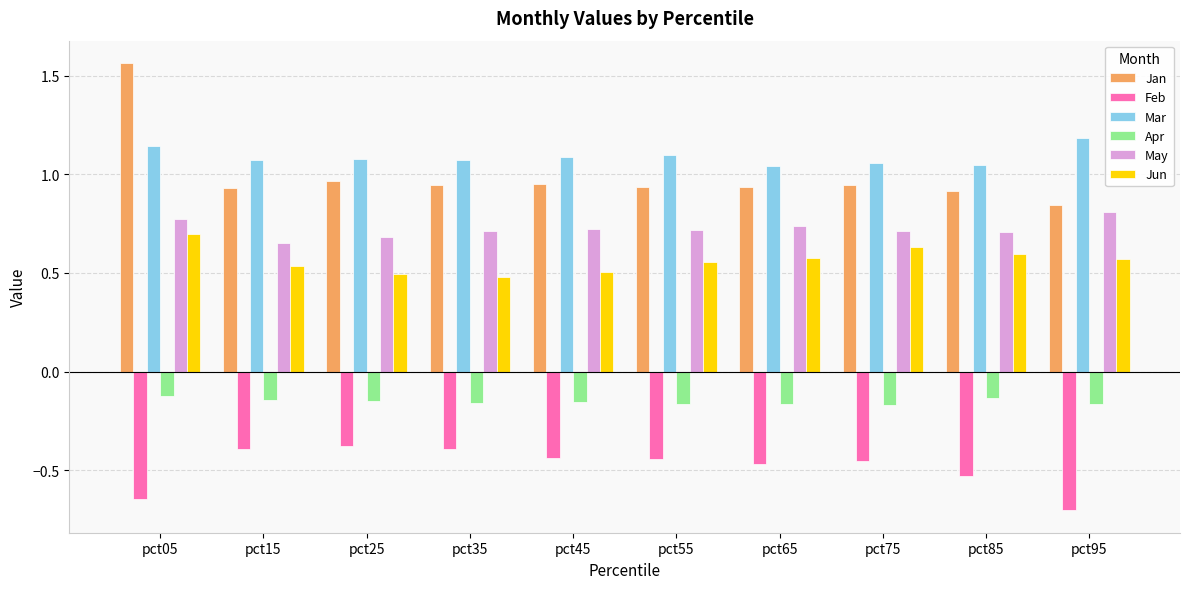

Which category has the lowest value in the Feb series?

pct95